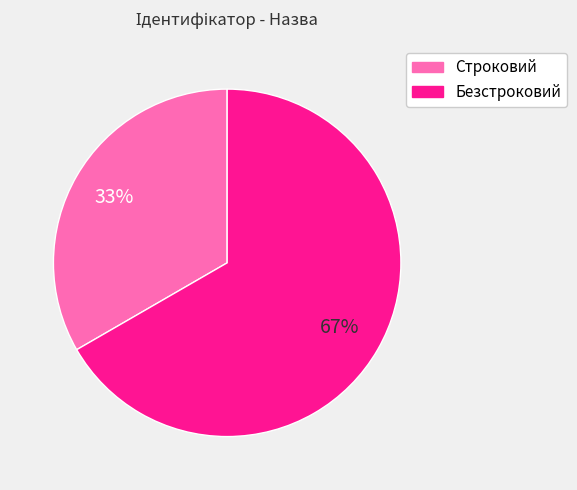

To the nearest percent, what percentage of the pie is Безстроковий?

67%